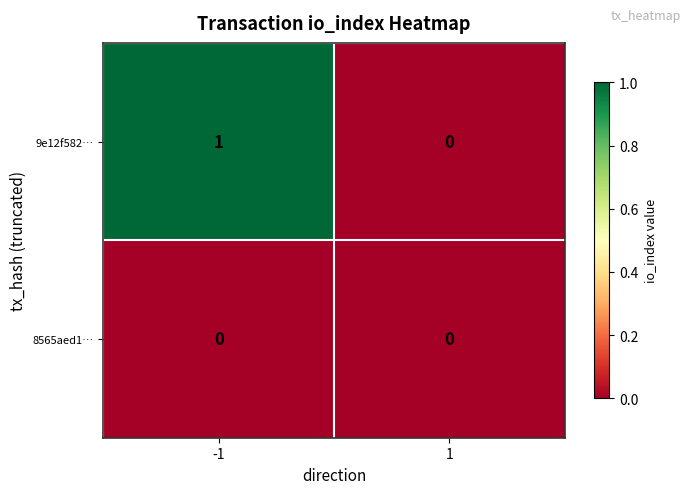

True or false: 9e12f582… has a value of 0 at 1.

True